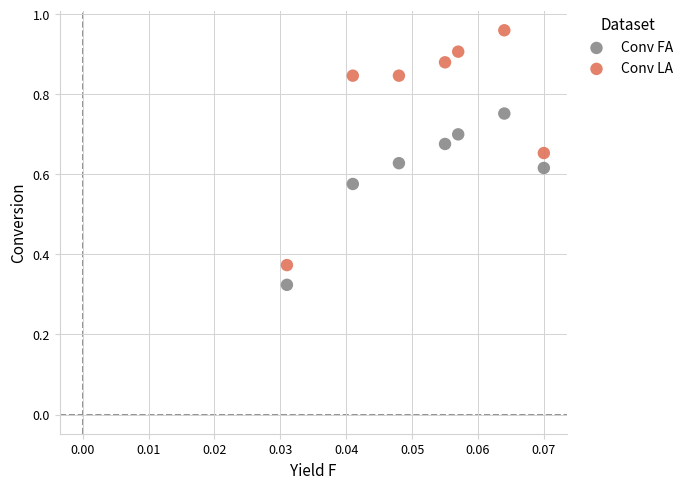

Which series has the largest Y range (max minus min)?

Conv LA